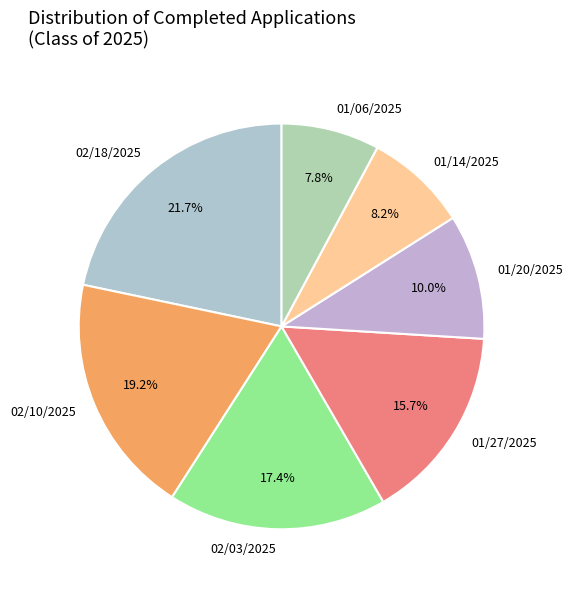

Between 02/03/2025 and 01/06/2025, which is larger?

02/03/2025